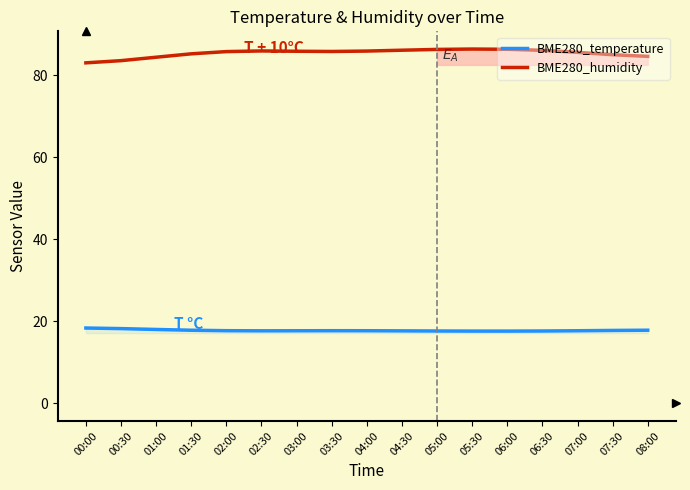

At which label does BME280_humidity reach its minimum?

00:00